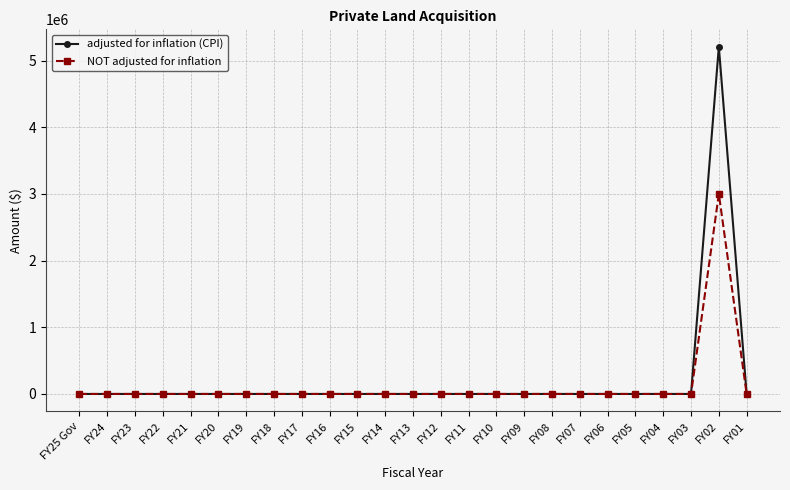

Rank the series by their maximum value, from highest to lowest.

adjusted for inflation (CPI), NOT adjusted for inflation